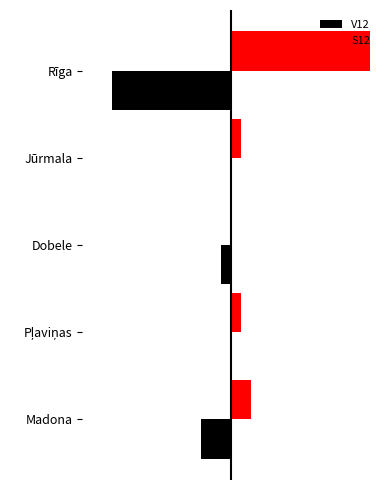

What are all the series names shown in the legend?

V12, S12